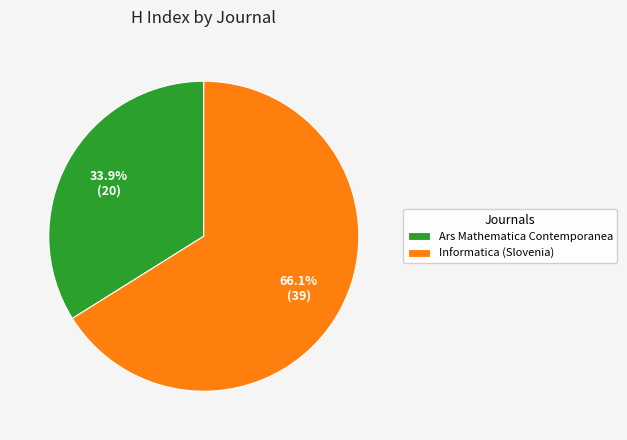

How many segments does this pie chart have?

2